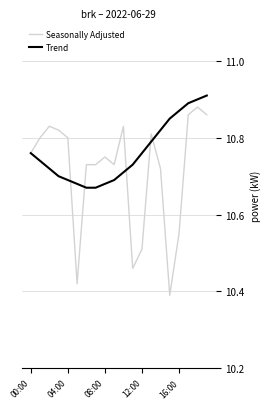

What are all the series names shown in the legend?

Seasonally Adjusted, Trend